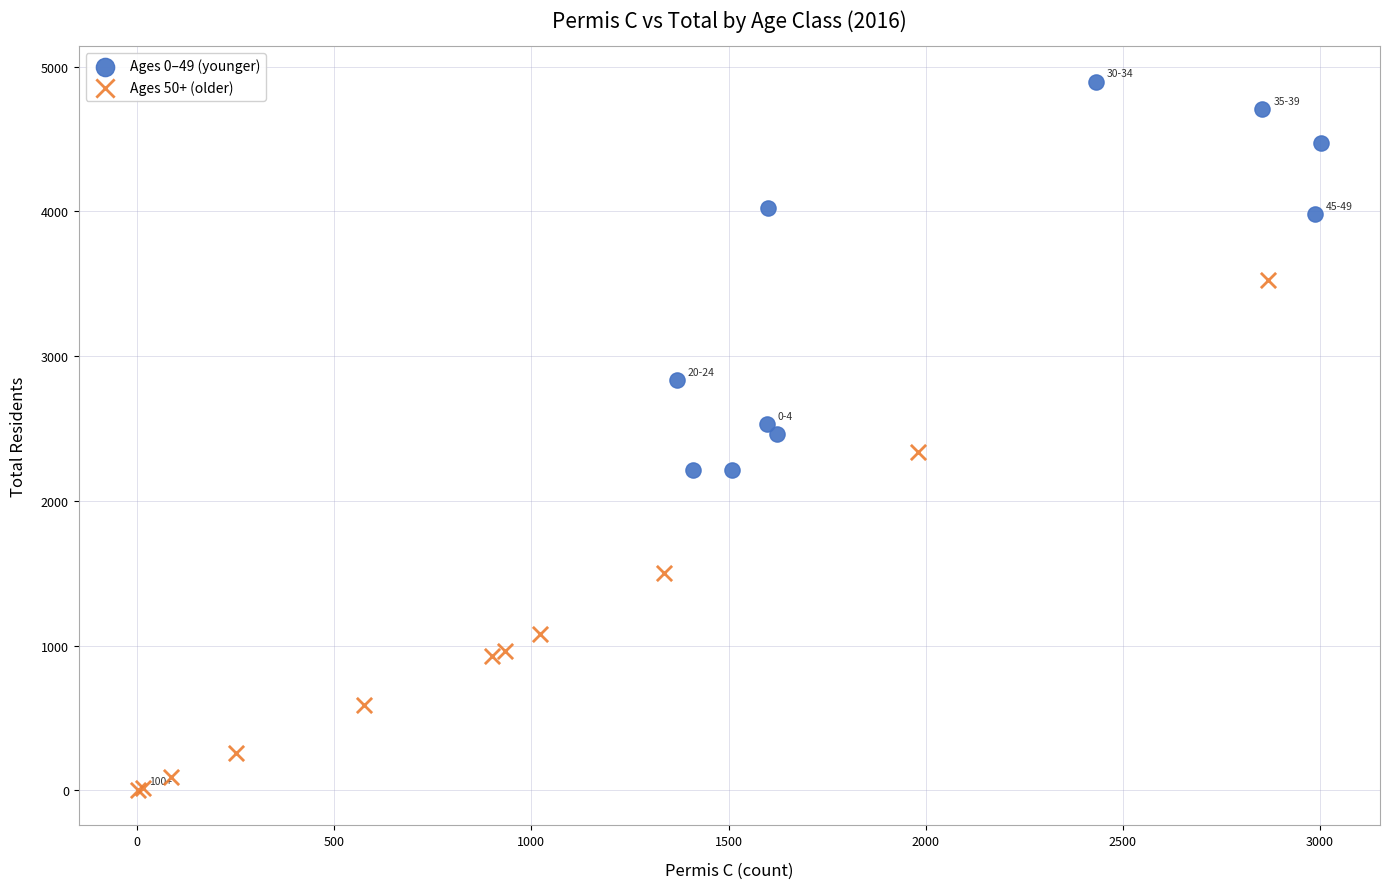

Which series reaches the minimum Y coordinate?

Ages 50+ (older)